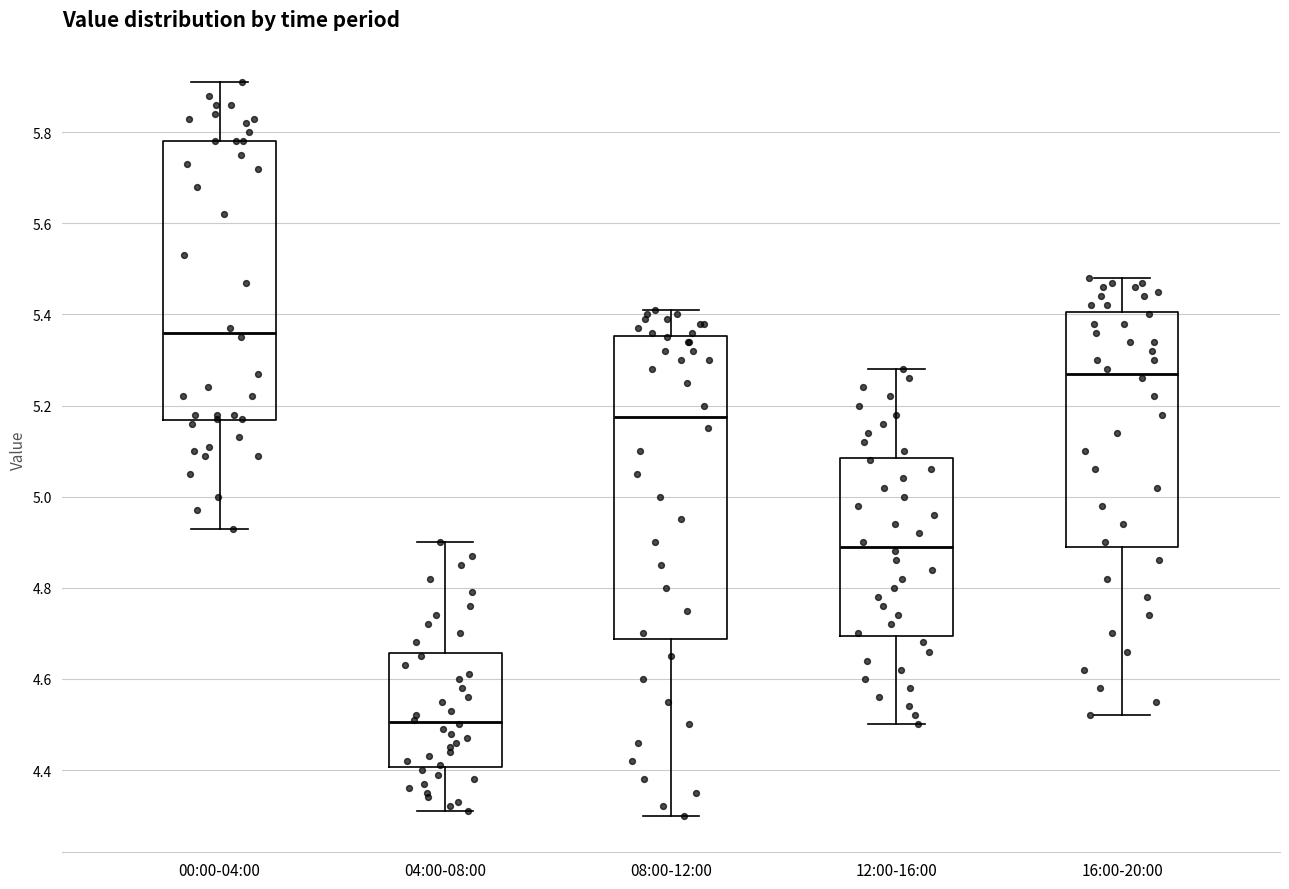

Which box is the tallest, from its lower edge to its upper edge?

08:00-12:00